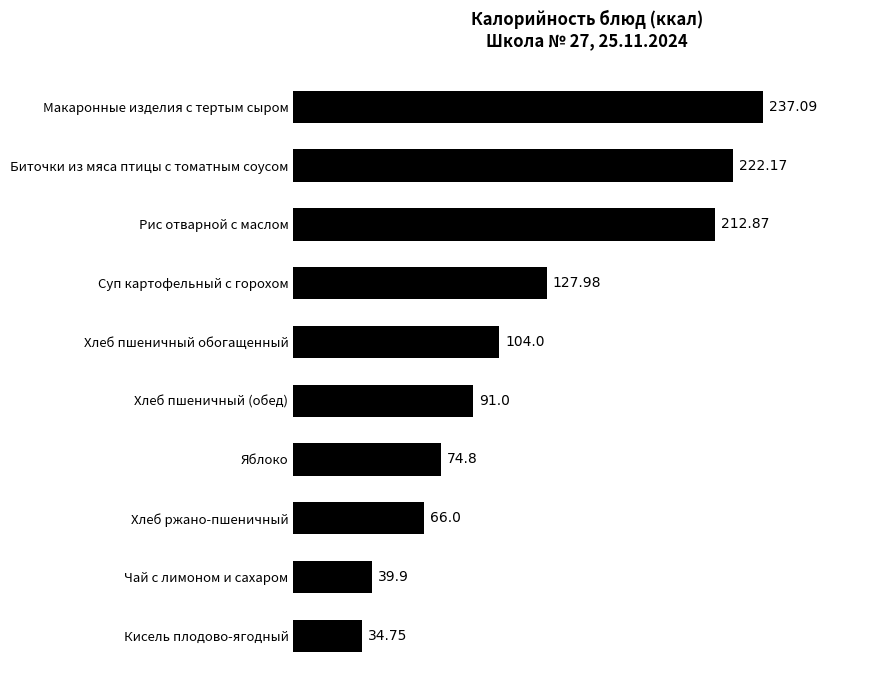

List the labels in order of value, largest first.

Макаронные изделия с тертым сыром, Биточки из мяса птицы с томатным соусом, Рис отварной с маслом, Суп картофельный с горохом, Хлеб пшеничный обогащенный, Хлеб пшеничный (обед), Яблоко, Хлеб ржано-пшеничный, Чай с лимоном и сахаром, Кисель плодово-ягодный